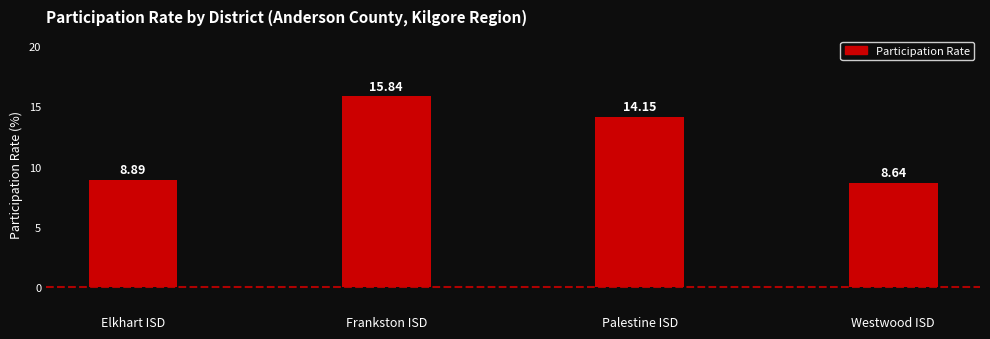

What is the change in value from Frankston ISD to Westwood ISD?

-7.2